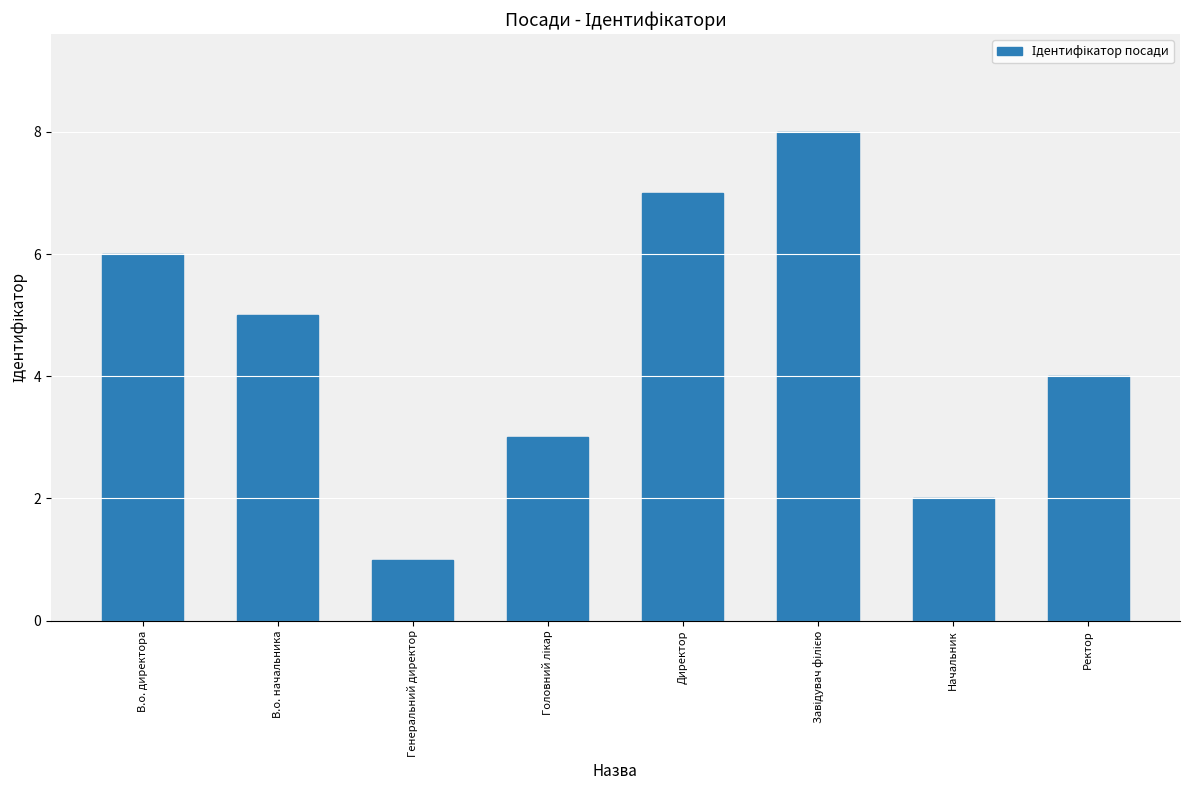

How many series are shown in this chart?

1